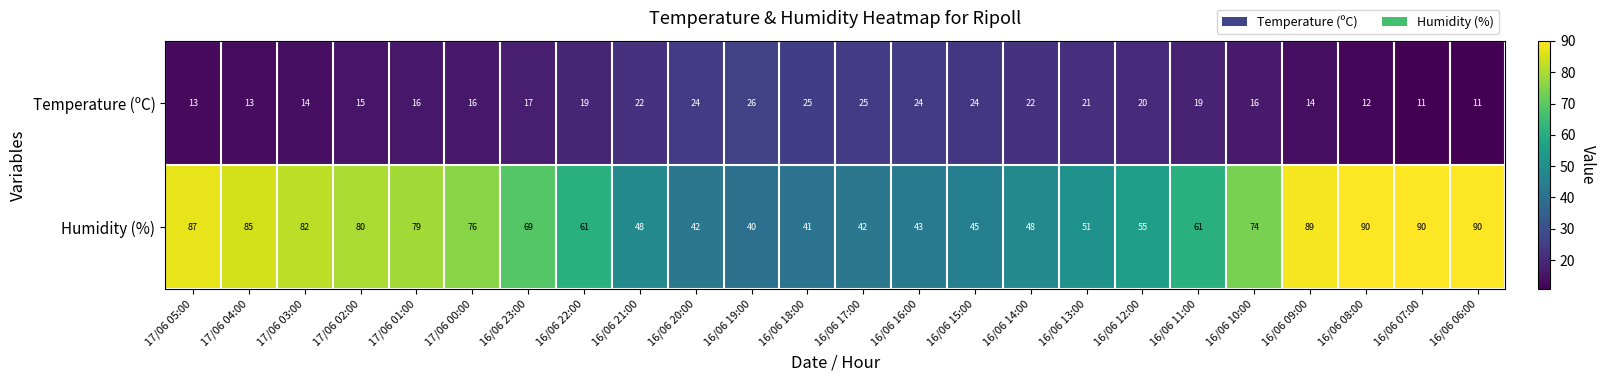

What is the sum of all Humidity (%) values?

1568